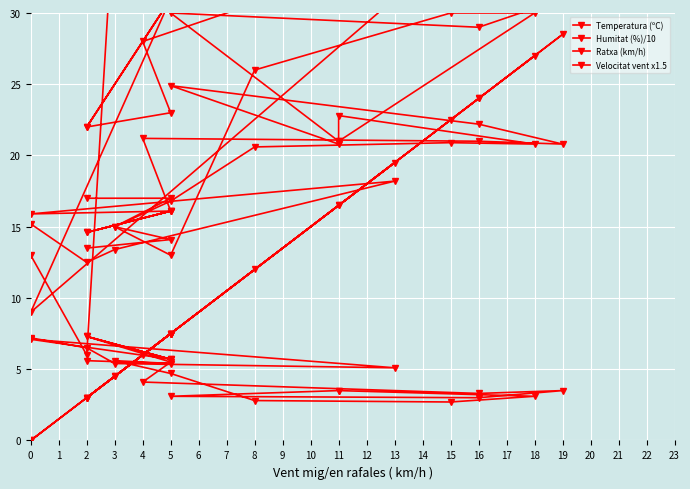

Which series changed the most between 0 and 5?

Ratxa (km/h)